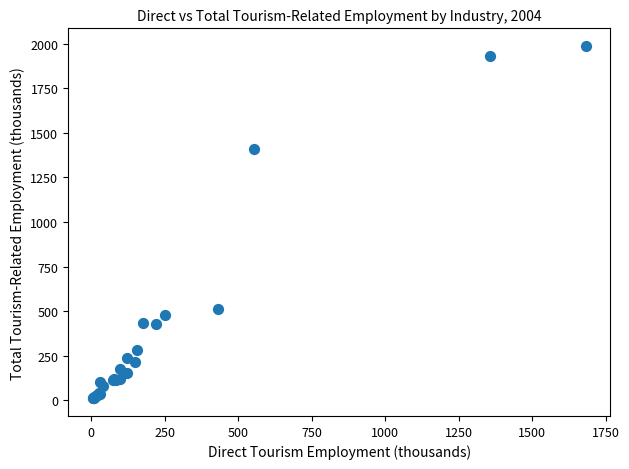

What Y value in the scatter plot is closest to 999?

1408